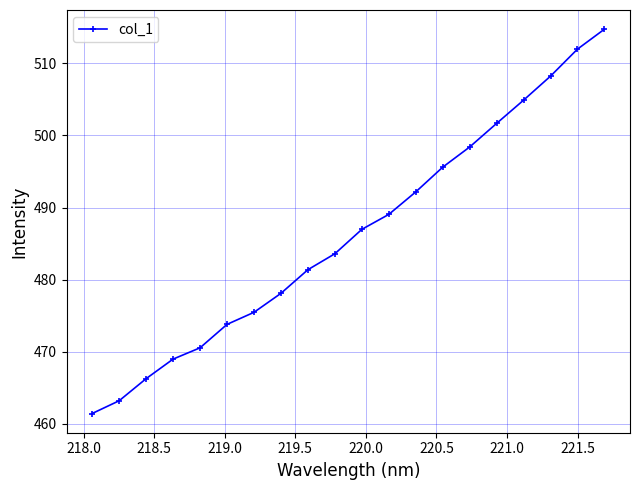

Reading left to right, what are all the values shown in this chart?

461.4	463.2	466.2	469.0	470.5	473.8	475.5	478.1	481.4	483.6	487.0	489.0	492.2	495.6	498.4	501.7	504.9	508.2	512.0	514.8